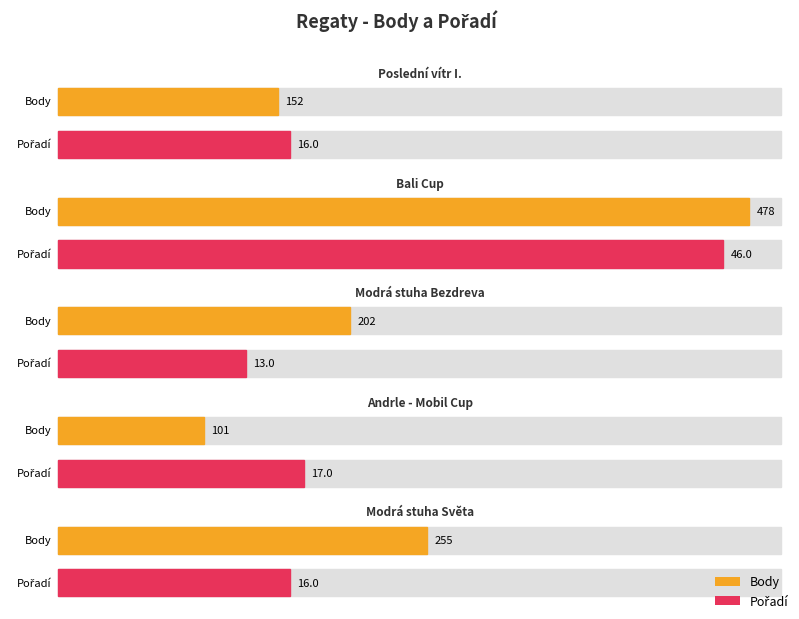

Which series has the largest range (max minus min)?

Body